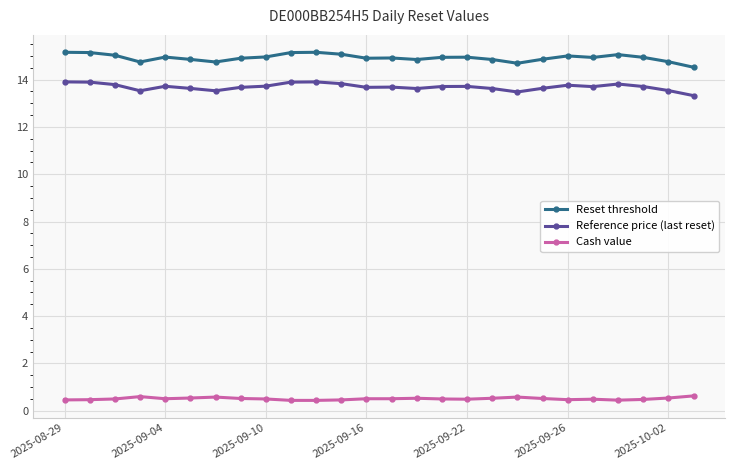

List the series in order of their peak value, highest first.

Reset threshold, Reference price (last reset), Cash value